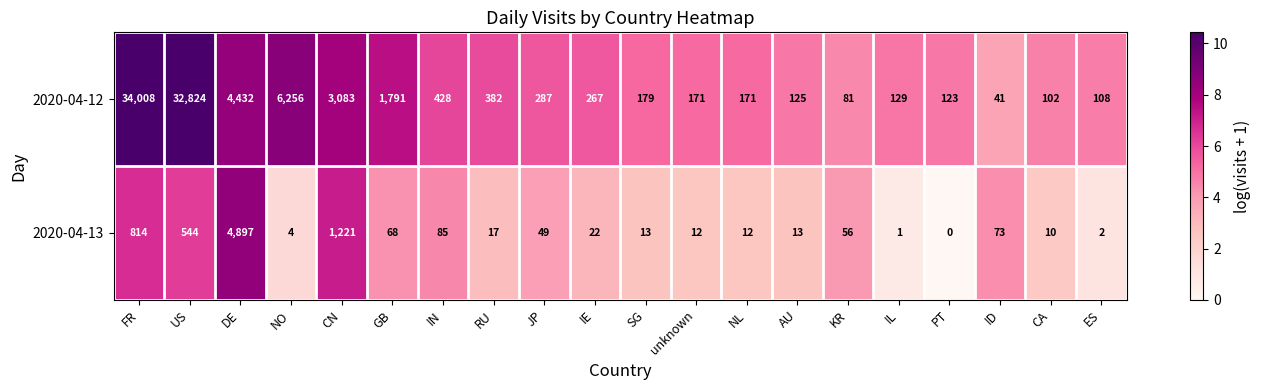

What is the sum of the 2020-04-13 values at JP and SG?

62